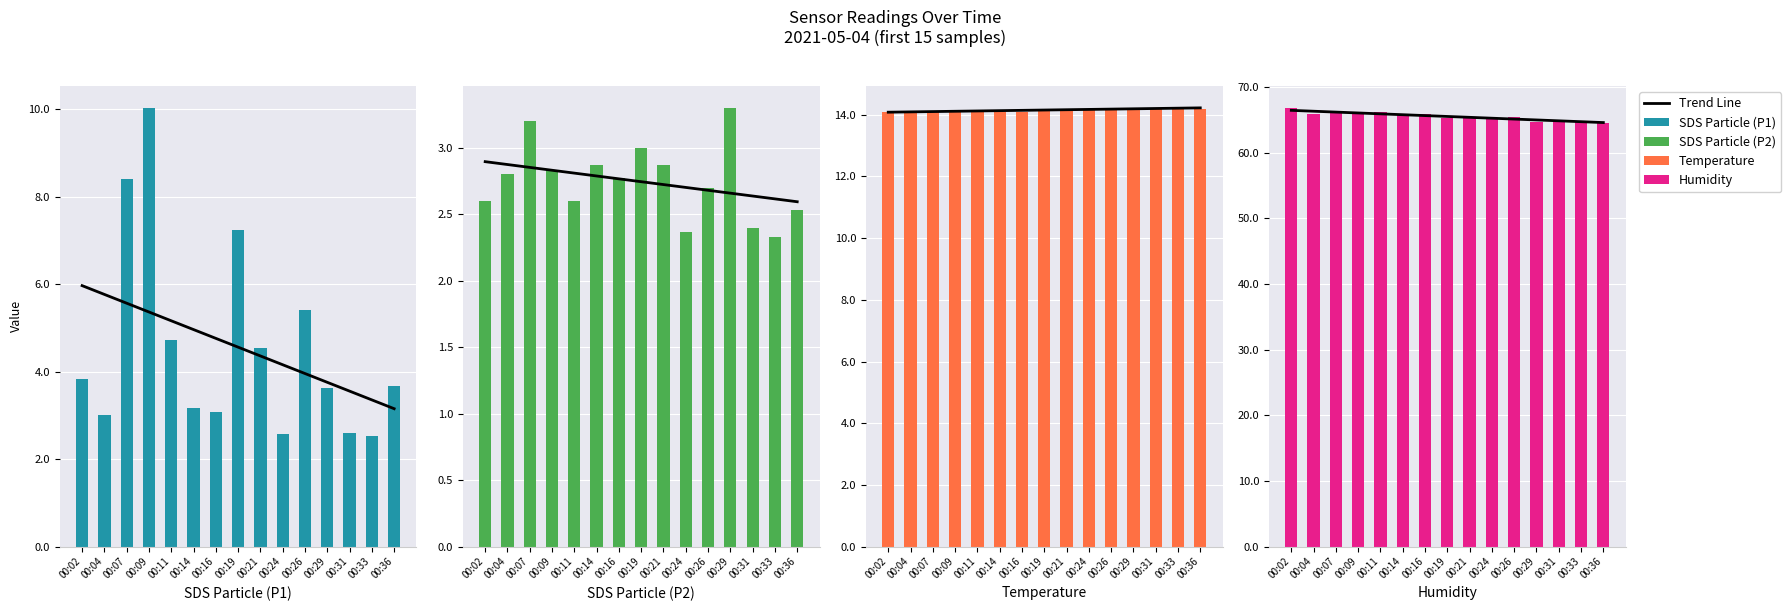

Reading right to left, extract all data points from this chart.

SDS_P1: 00:36=3.7	00:33=2.5	00:31=2.6	00:29=3.6	00:26=5.4	00:24=2.6	00:21=4.5	00:19=7.2	00:16=3.1	00:14=3.2	00:11=4.7	00:09=10.0	00:07=8.4	00:04=3.0	00:02=3.8
SDS_P2: 00:36=2.5	00:33=2.3	00:31=2.4	00:29=3.3	00:26=2.7	00:24=2.4	00:21=2.9	00:19=3.0	00:16=2.8	00:14=2.9	00:11=2.6	00:09=2.8	00:07=3.2	00:04=2.8	00:02=2.6
Temp: 00:36=14.2	00:33=14.2	00:31=14.2	00:29=14.2	00:26=14.2	00:24=14.2	00:21=14.2	00:19=14.2	00:16=14.1	00:14=14.1	00:11=14.1	00:09=14.1	00:07=14.1	00:04=14.1	00:02=14.1
Humidity: 00:36=64.5	00:33=64.8	00:31=64.9	00:29=64.7	00:26=65.4	00:24=65.1	00:21=65.3	00:19=65.3	00:16=65.8	00:14=65.8	00:11=66.1	00:09=66.1	00:07=66.0	00:04=65.8	00:02=66.8